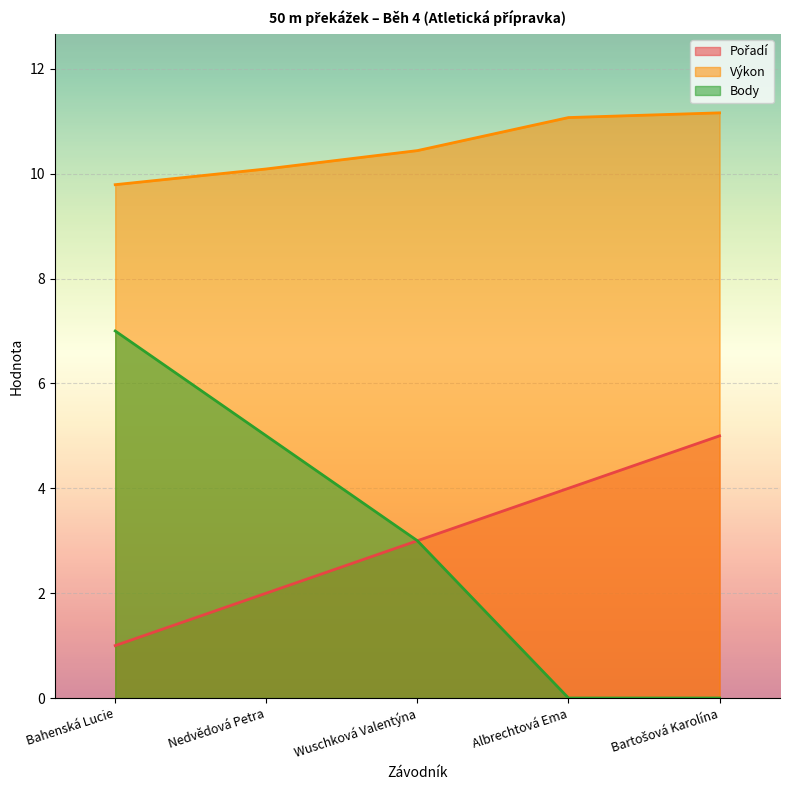

Which series has the largest range (max minus min)?

Body